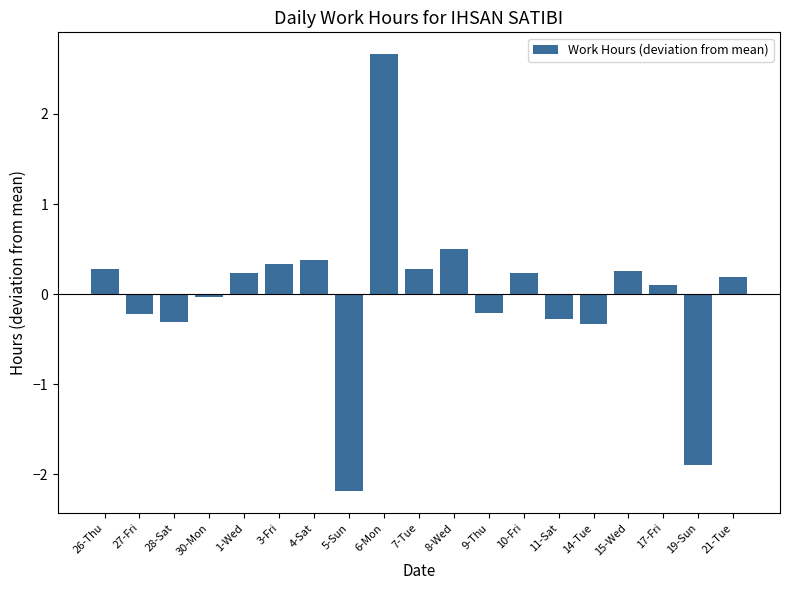

Between 26-Thu and 5-Sun, which is larger?

26-Thu